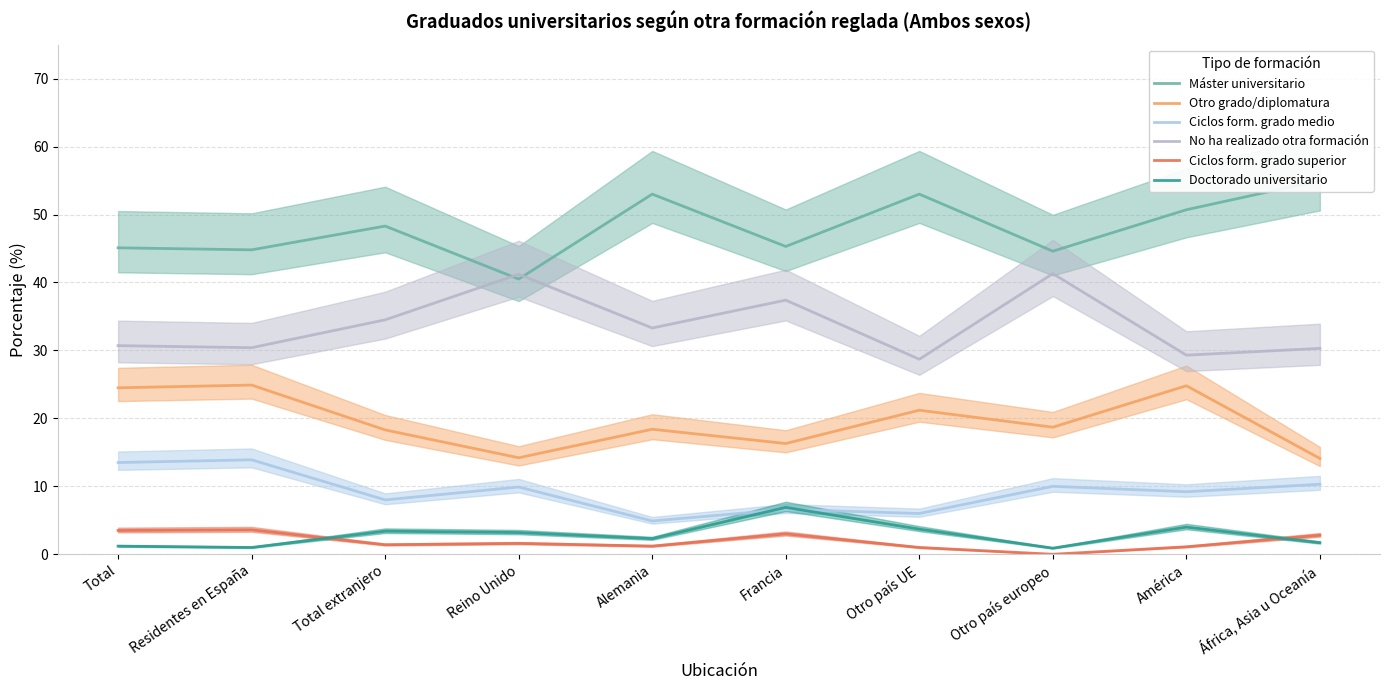

Does the chart have visible grid lines?

Yes